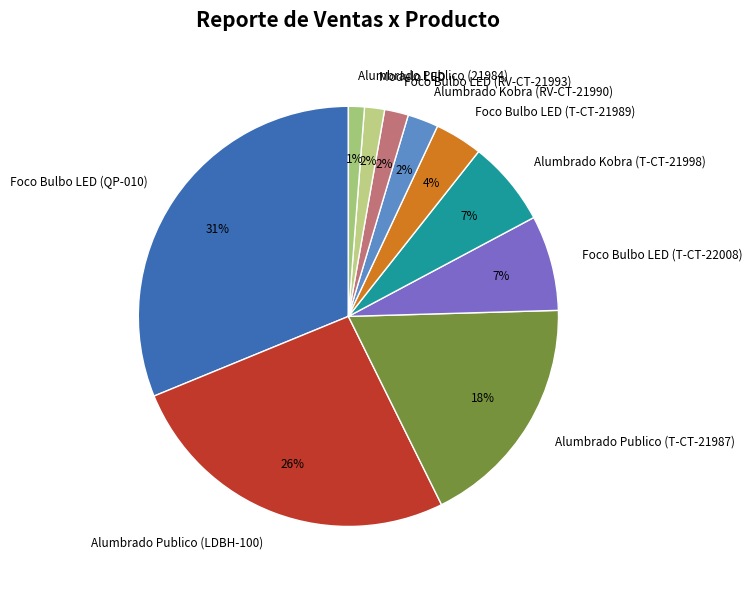

What is the largest slice in the pie chart?

Foco Bulbo LED (QP-010)